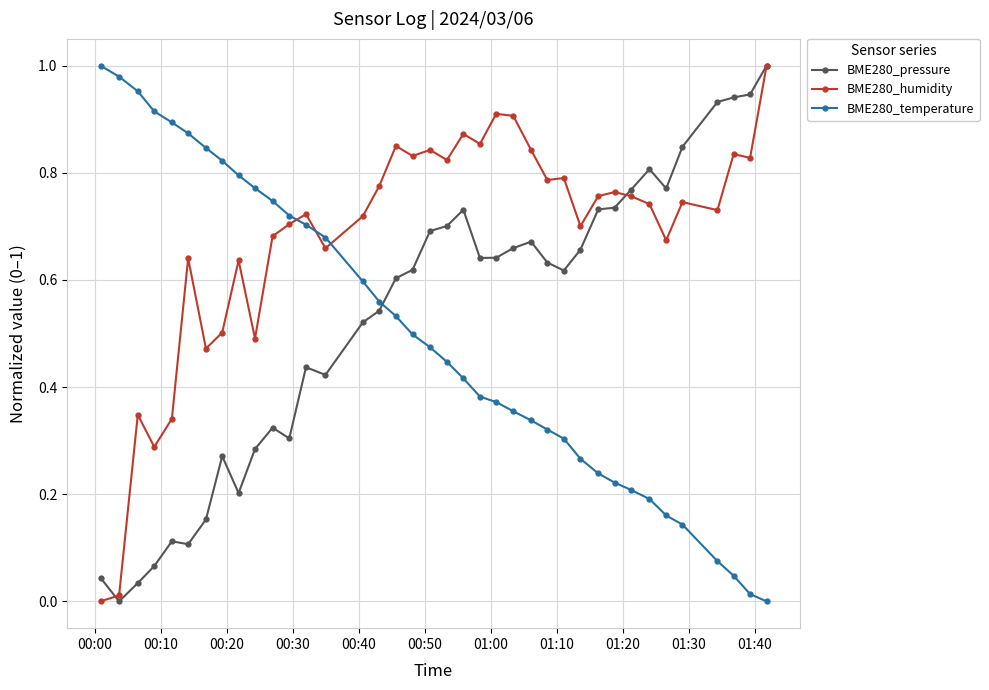

What are all the series names shown in the legend?

BME280_pressure, BME280_humidity, BME280_temperature